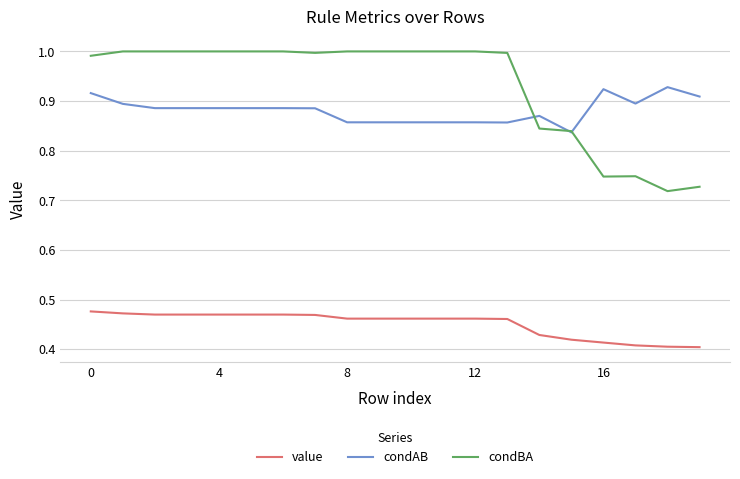

True or false: condBA and condAB cross at least once.

True